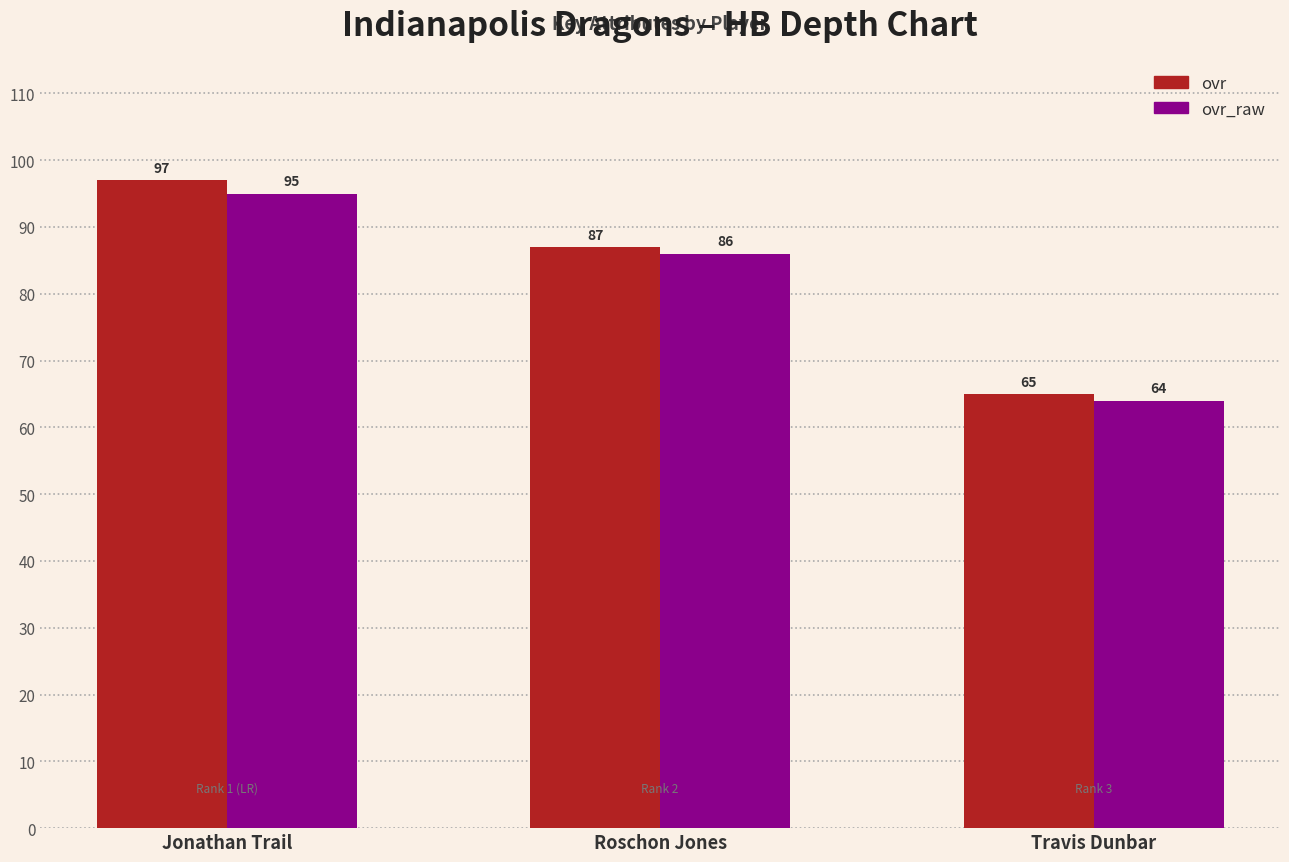

How many categories are shown in the chart?

3